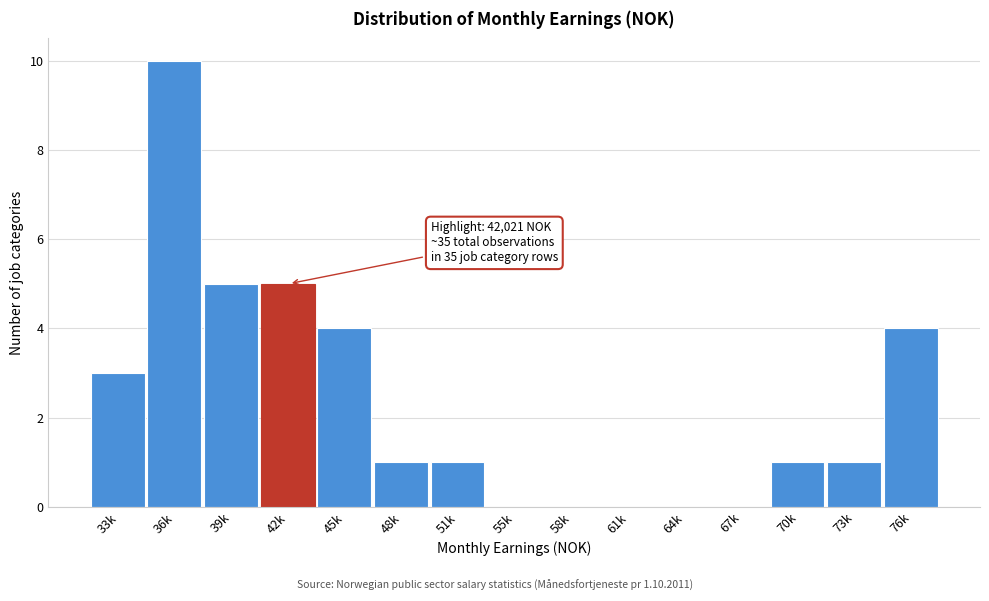

Reading left to right, list all the values displayed in this chart.

33k=3	36k=10	39k=5	42k=5	45k=4	48k=1	51k=1	55k=0	58k=0	61k=0	64k=0	67k=0	70k=1	73k=1	76k=4